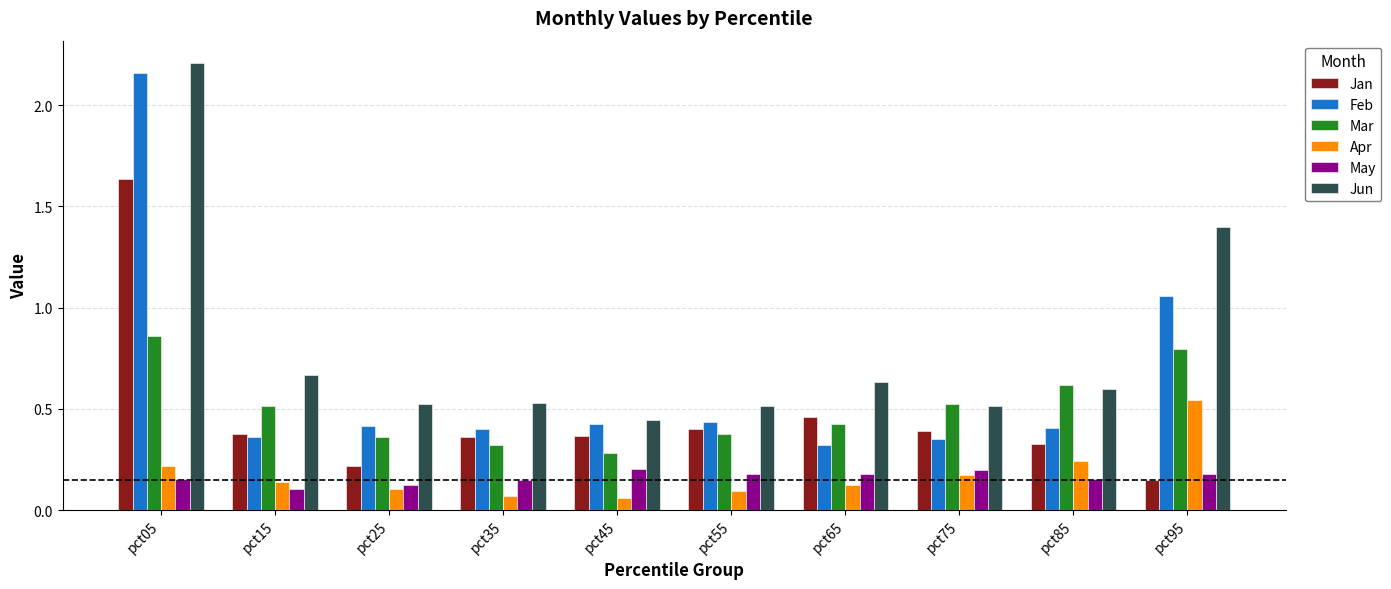

What is the difference between the maximum and minimum values in the Feb series?

1.8